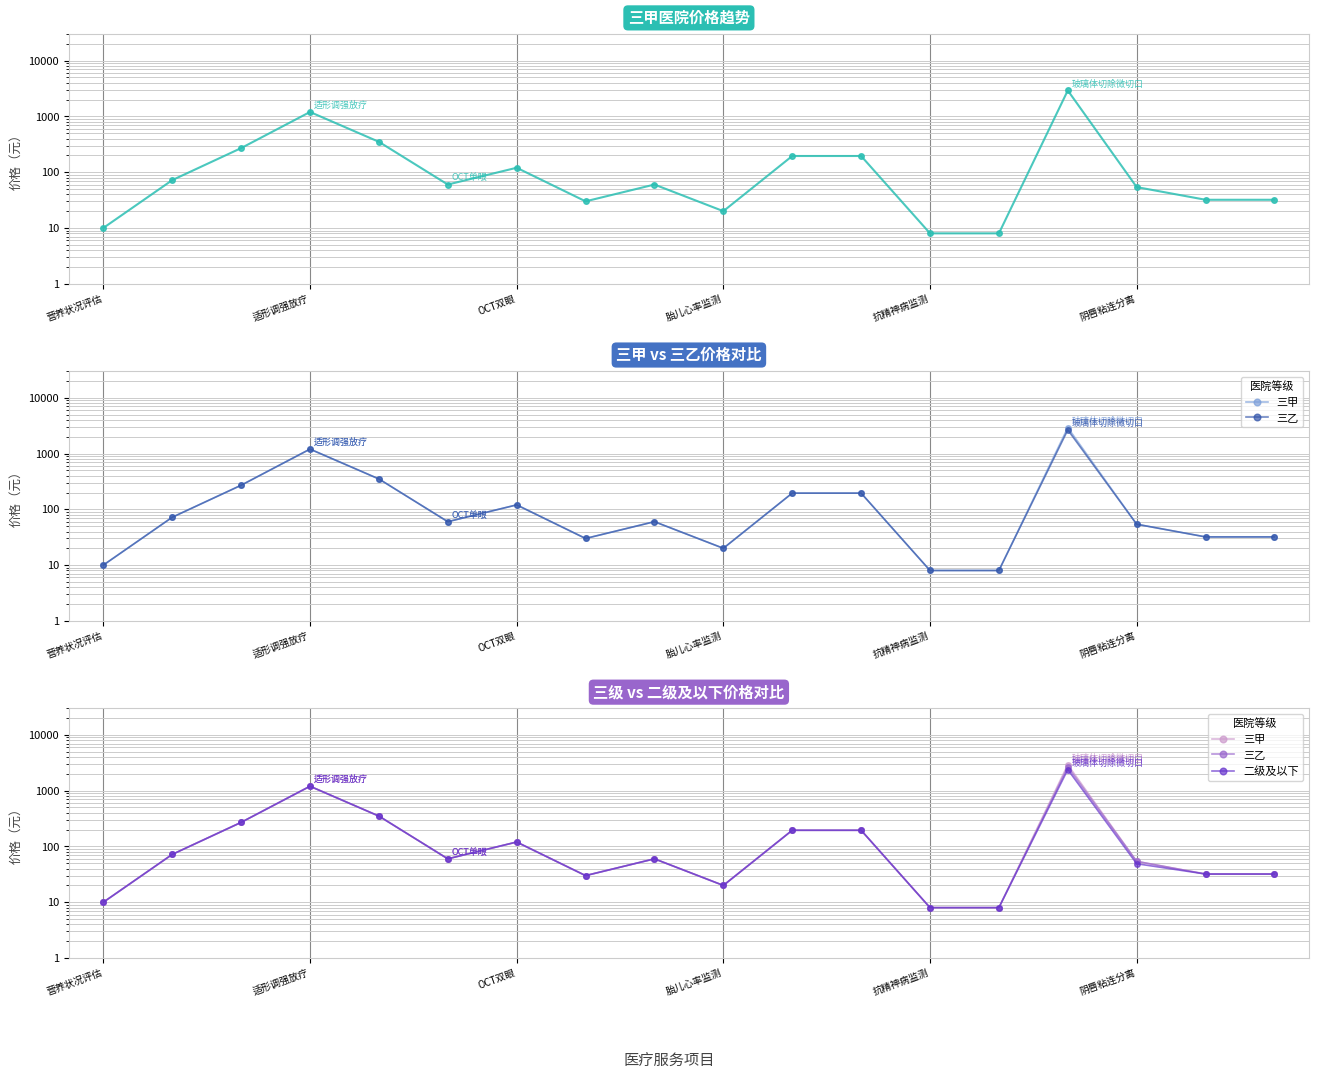

What position from the left is 14?

15